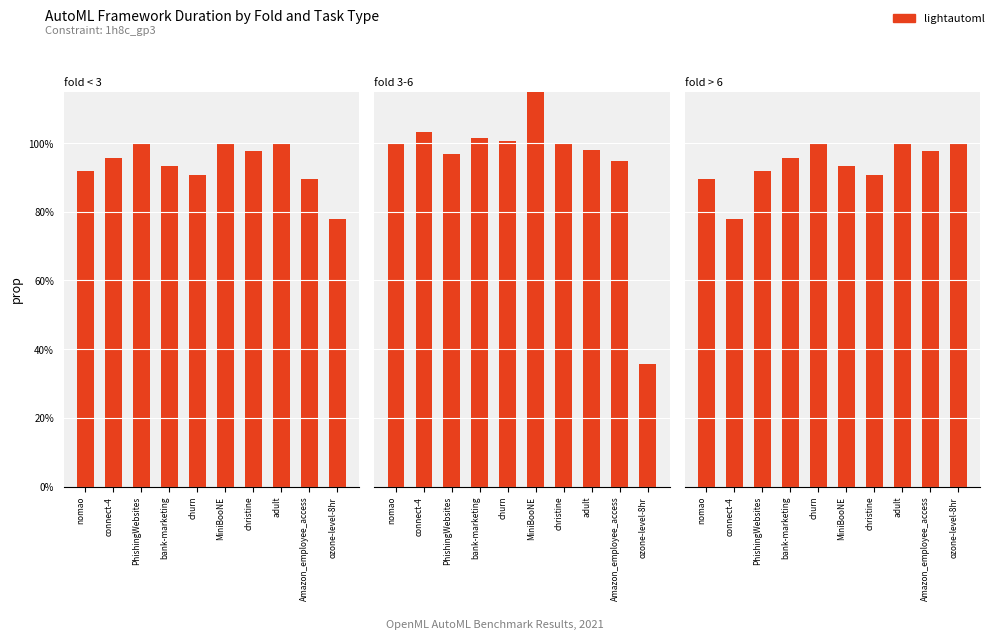

What position from the right is bank-marketing?

7